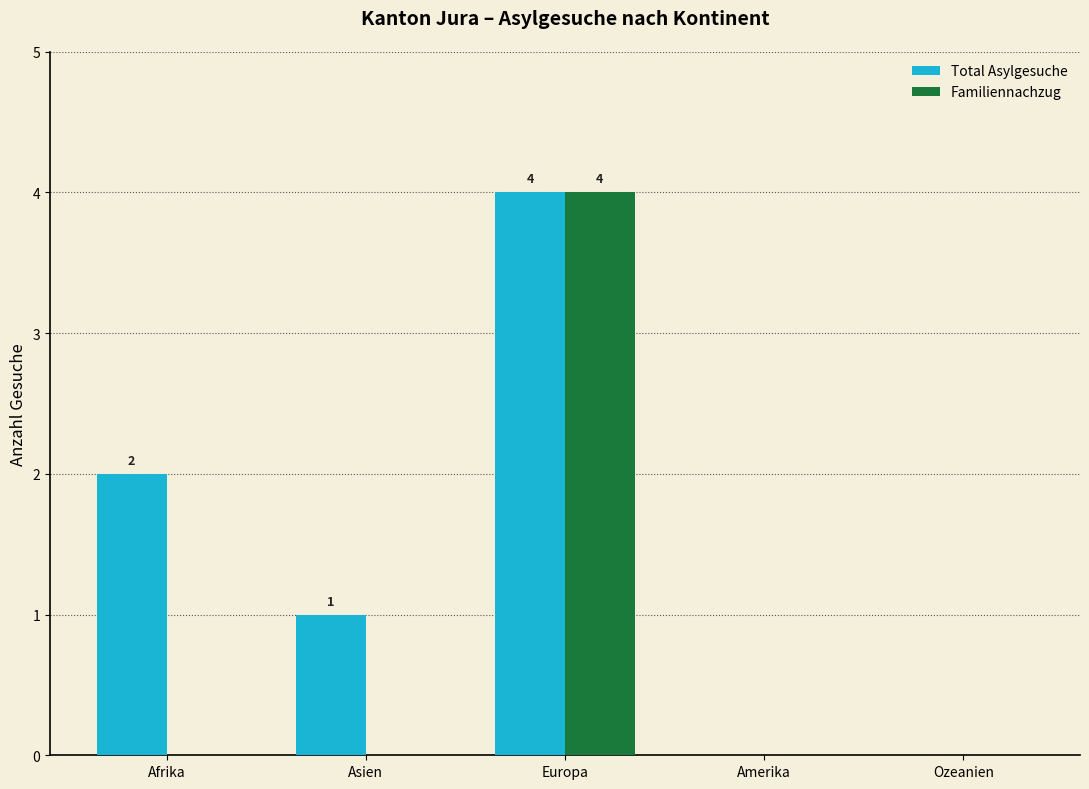

Reading left to right, list all the values displayed in this chart.

Total Asylgesuche: 2	1	4	0	0
Familiennachzug: 0	0	4	0	0